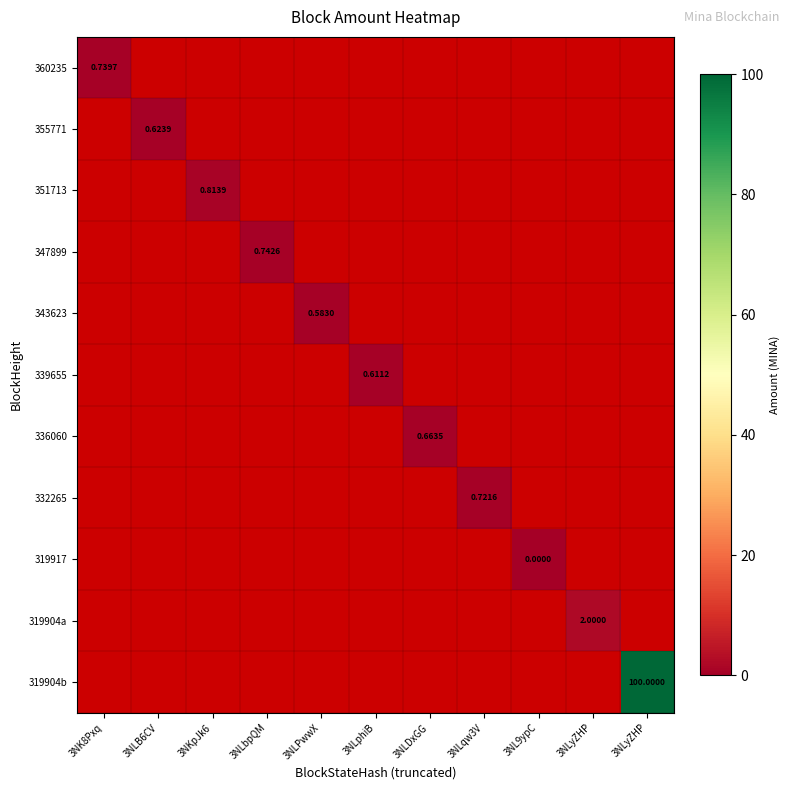

Between 3NLPwwX and 3NKpJk6, which is larger?

3NKpJk6